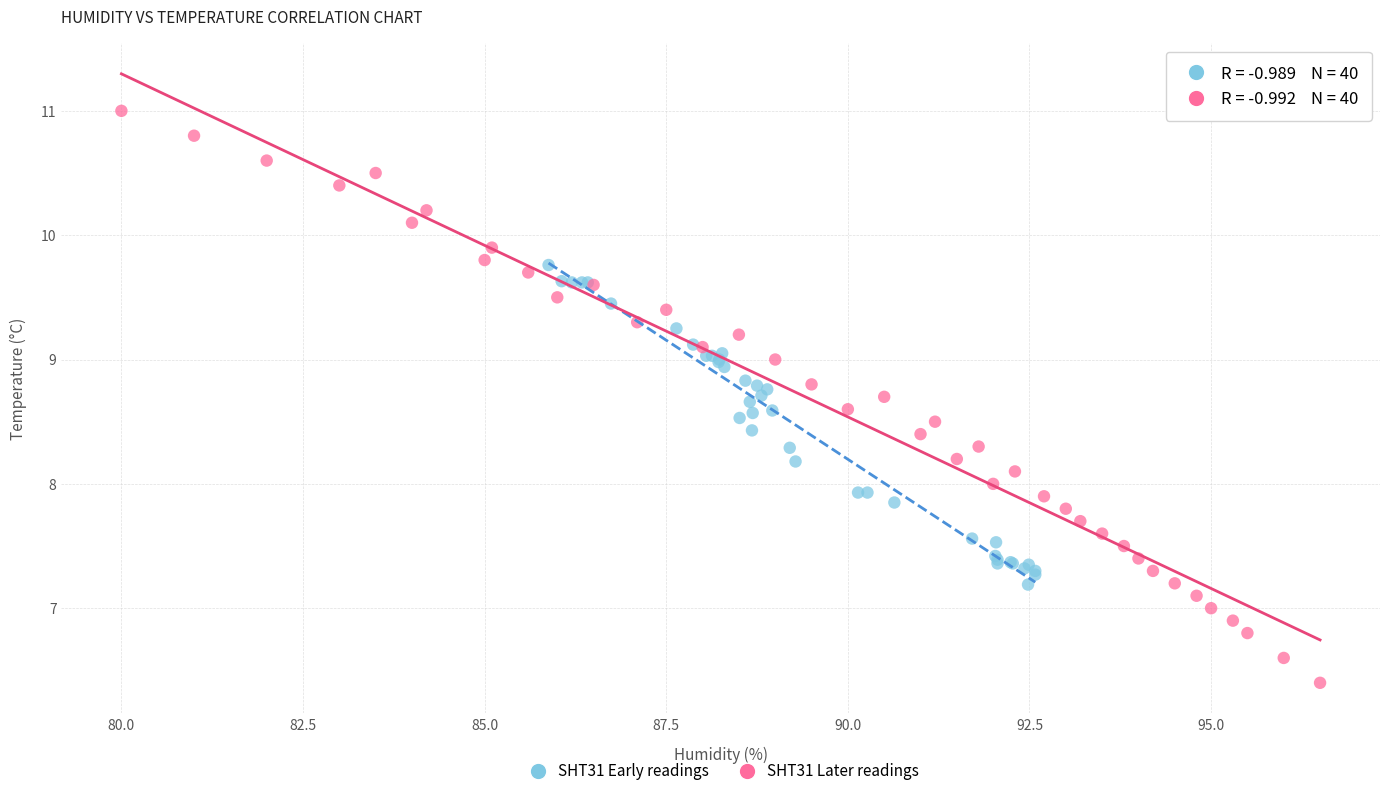

Which series has the largest Y range (max minus min)?

SHT31 Later readings